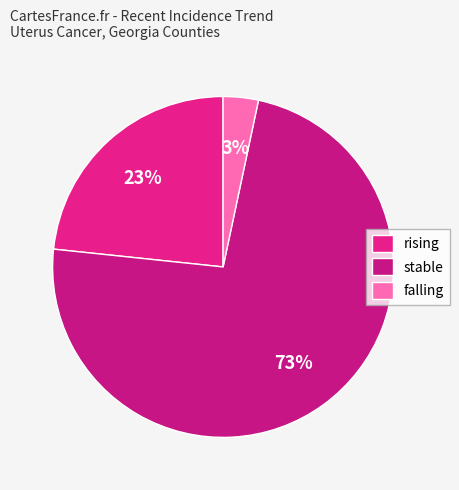

True or false: stable accounts for 55% of the total.

False